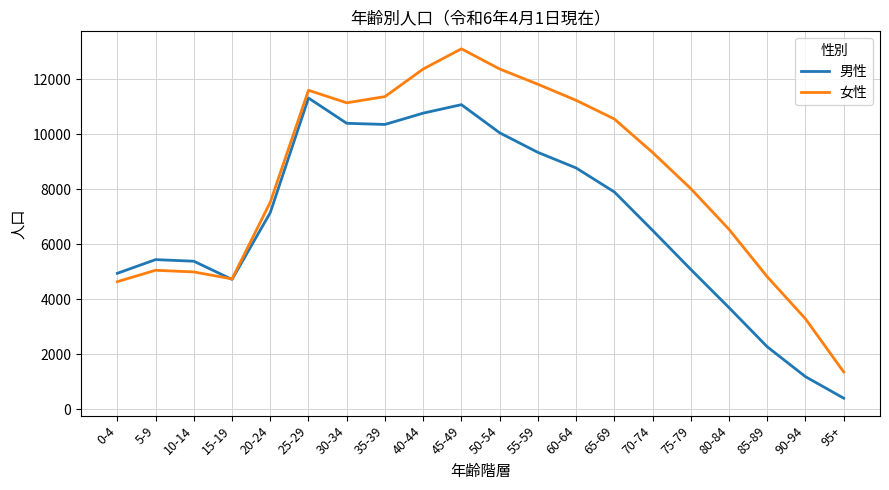

Which category has the highest value in the 男性 series?

25-29